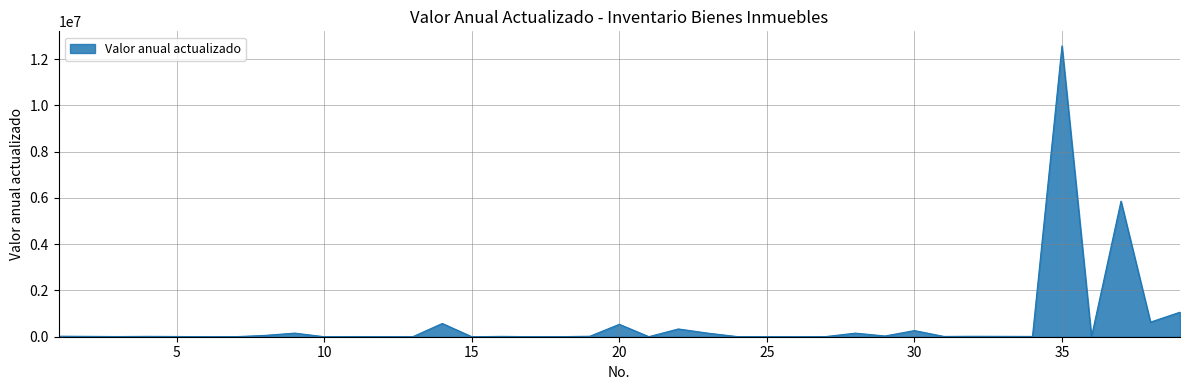

What is the greatest value displayed?

12577534.8